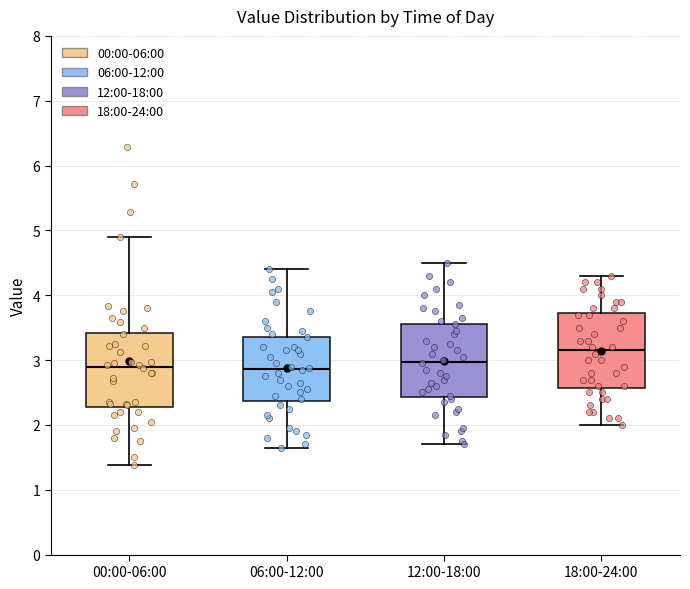

Reading left to right, read every box against the y-axis: the position of its median line, the range the box covers, and the ends of its whiskers. The values are not printed on the chart, so give them approximately, as read against the axis.

00:00-06:00: median 2.9, box 2.3 to 3.4, whiskers 1.4 to 4.9
06:00-12:00: median 2.9, box 2.4 to 3.4, whiskers 1.7 to 4.4
12:00-18:00: median 3.0, box 2.4 to 3.6, whiskers 1.7 to 4.5
18:00-24:00: median 3.2, box 2.6 to 3.7, whiskers 2.0 to 4.3